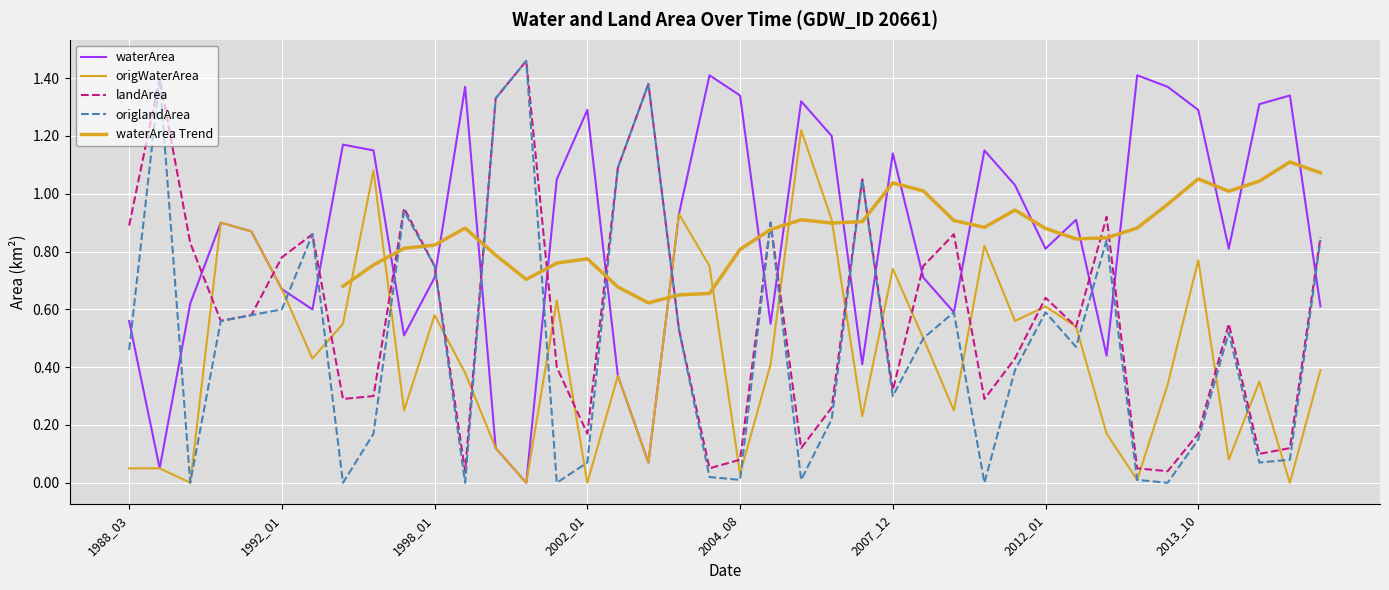

The value of origWaterArea at 1994_10 is 0.2. True or false?

False